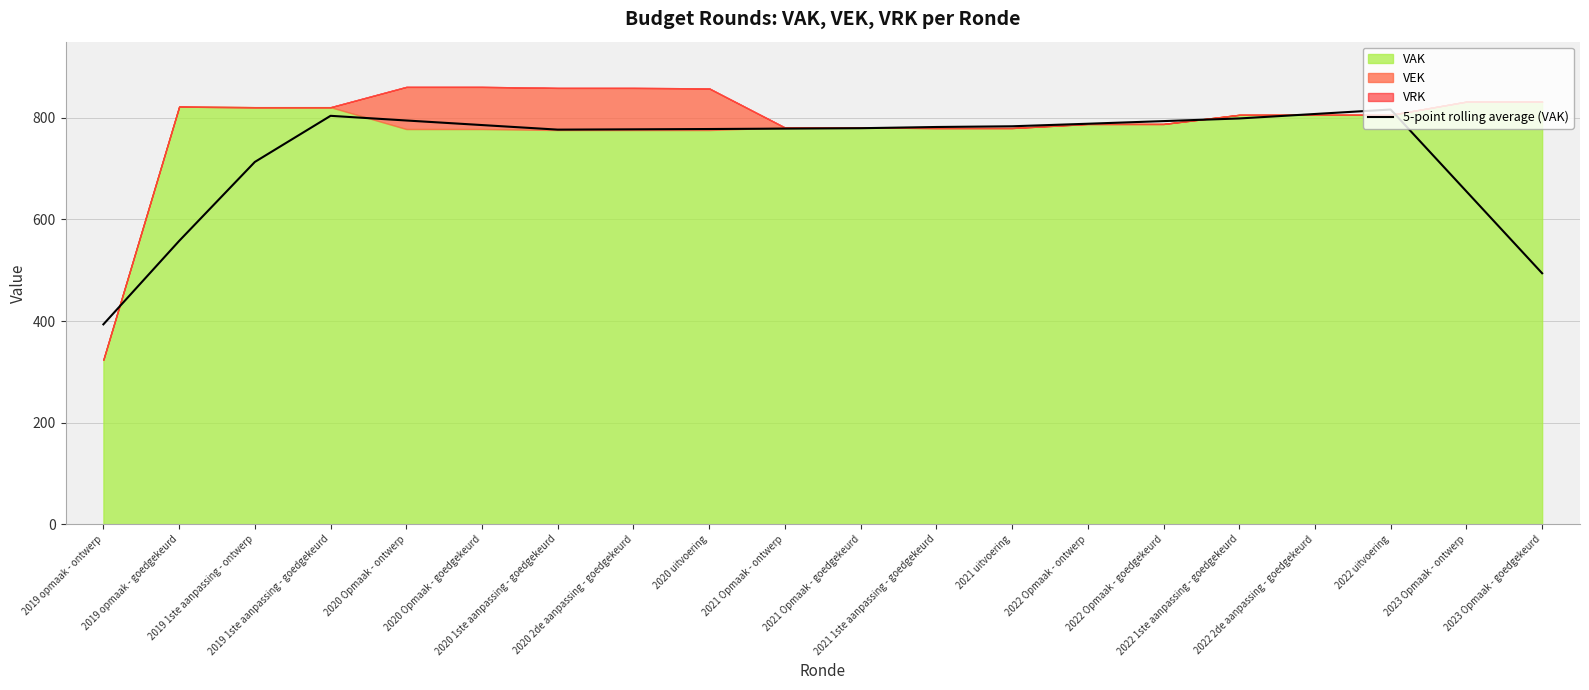

What is the lowest value of the 5-point rolling average (VAK) series?

393.4